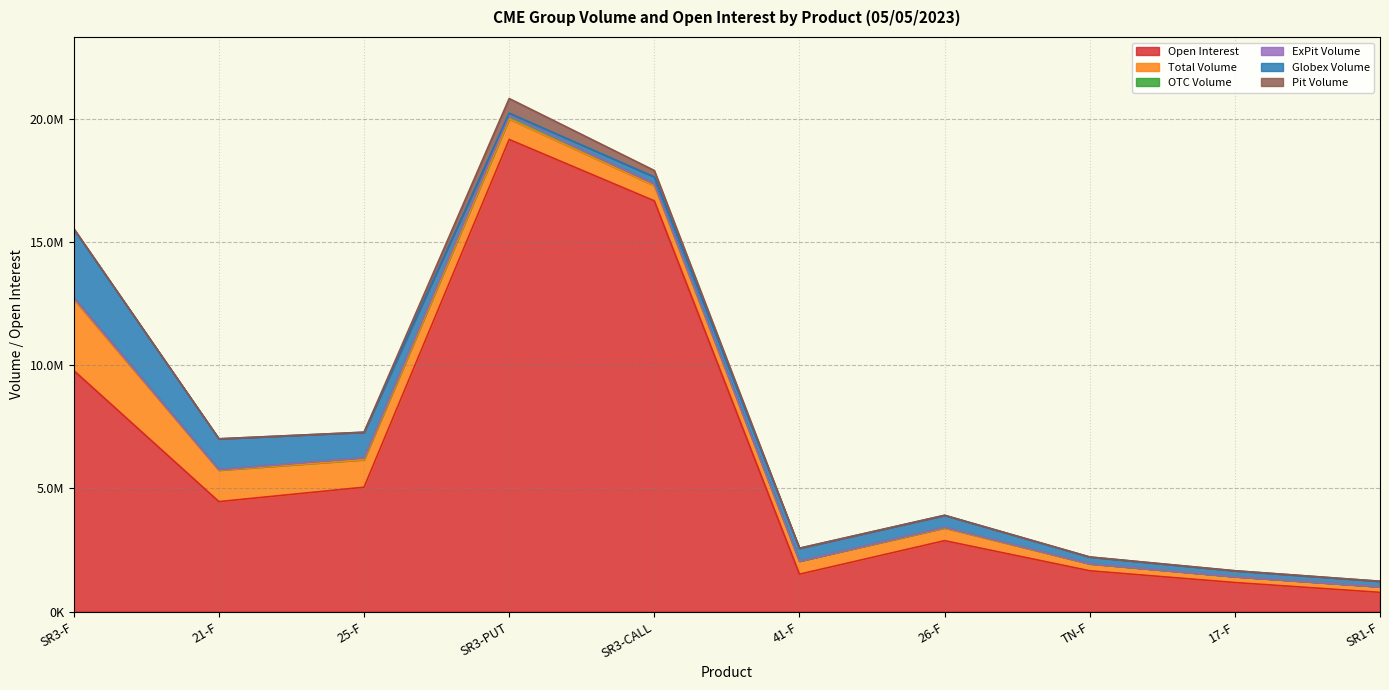

Rank the series at 21-F from highest to lowest value.

Open Interest, Total Volume, Globex Volume, OTC Volume, ExPit Volume, Pit Volume